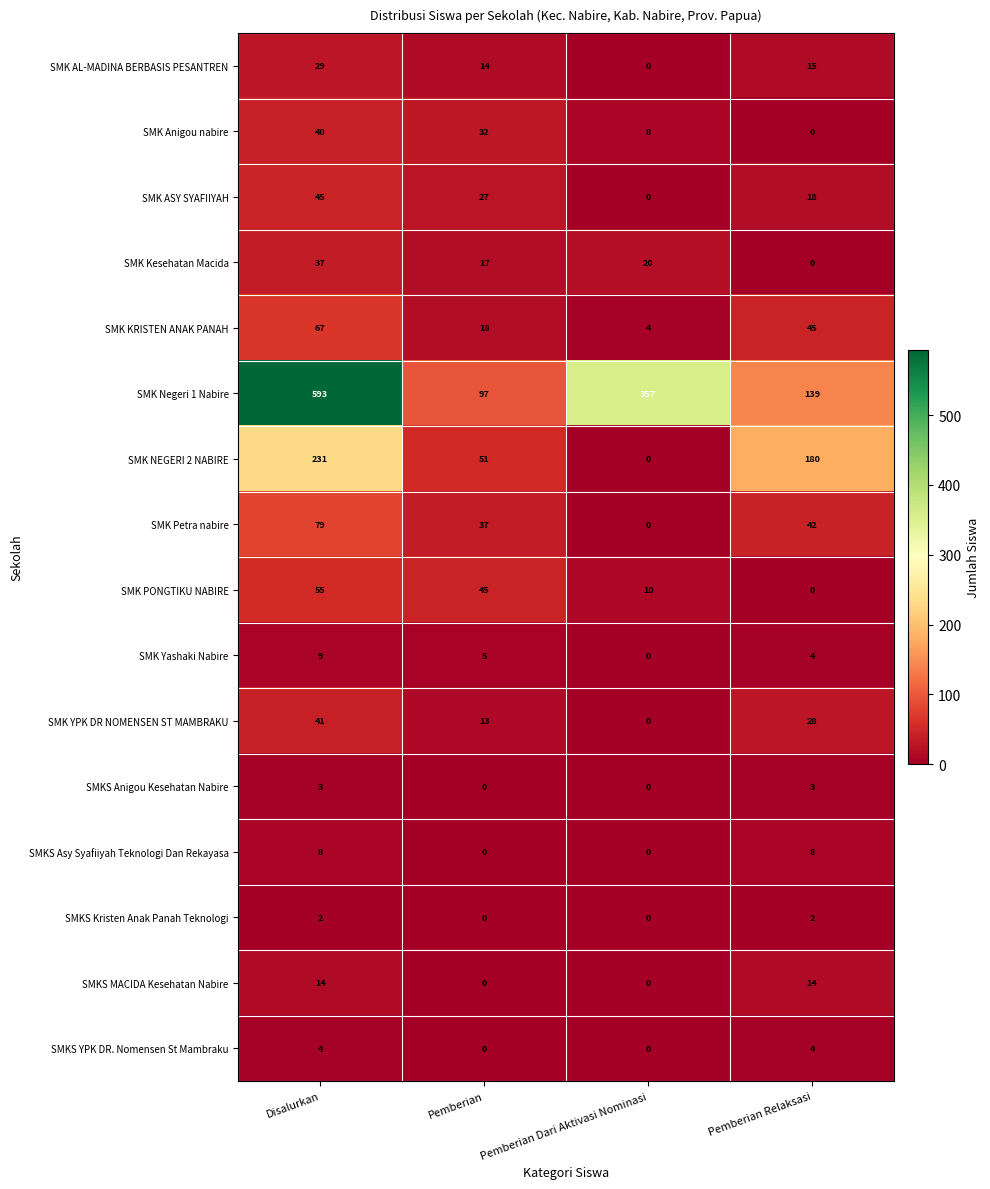

Which label corresponds to the largest value in the chart?

Disalurkan